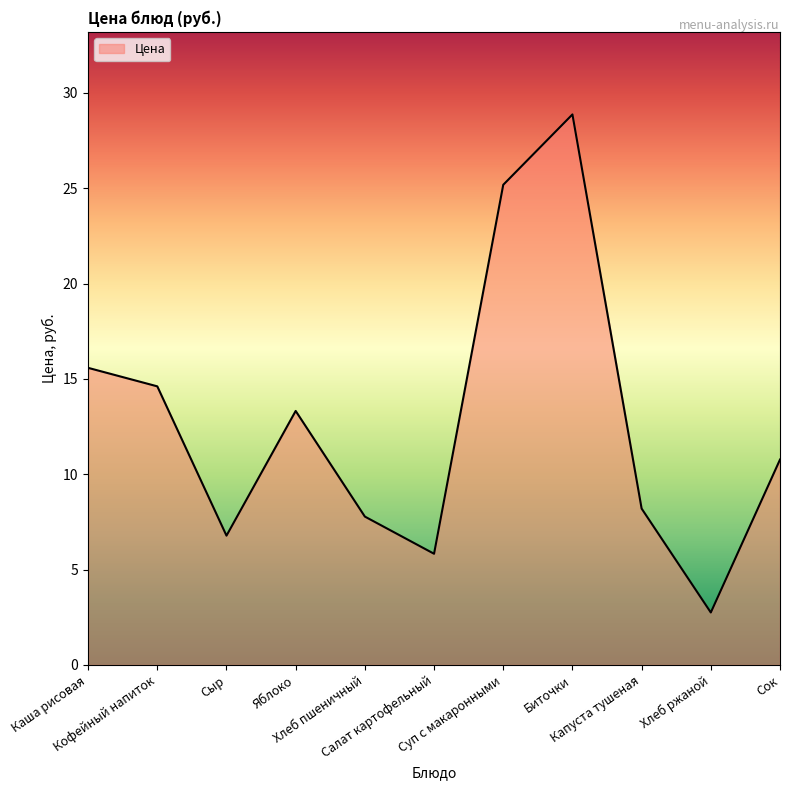

What is the maximum value shown in the chart?

28.9